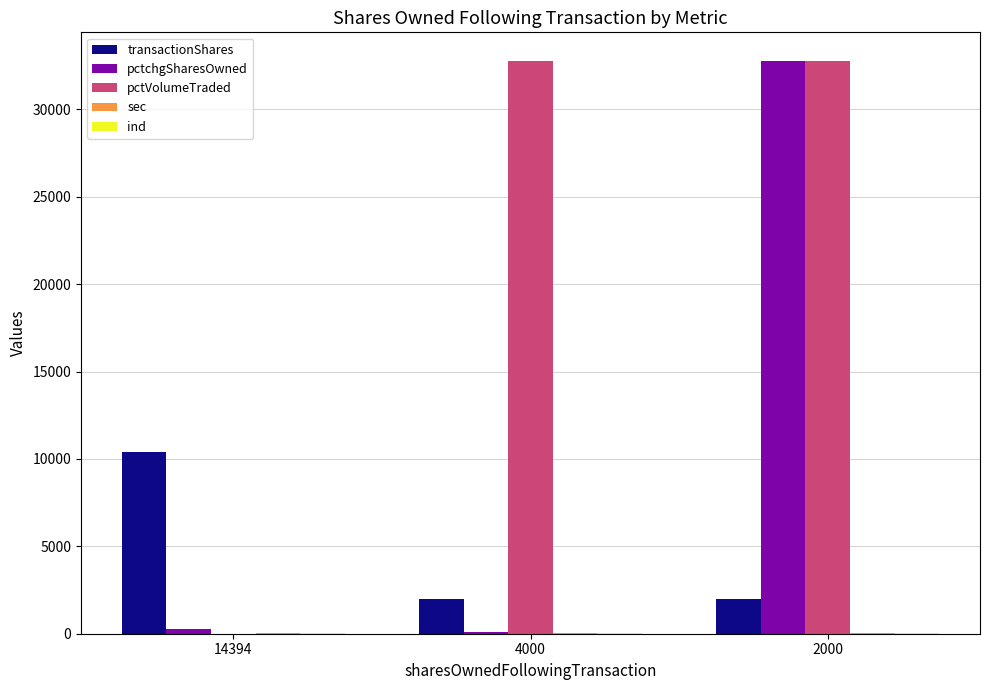

Count the number of data series in this chart.

5